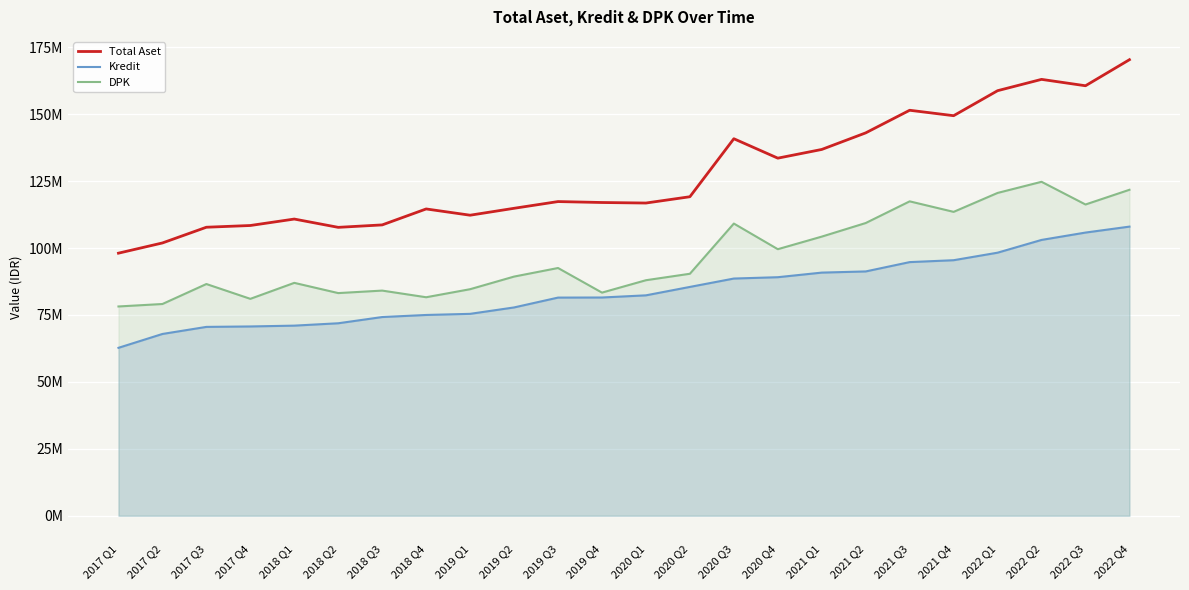

What is the value of the DPK point at the 7th from the left?

84095670